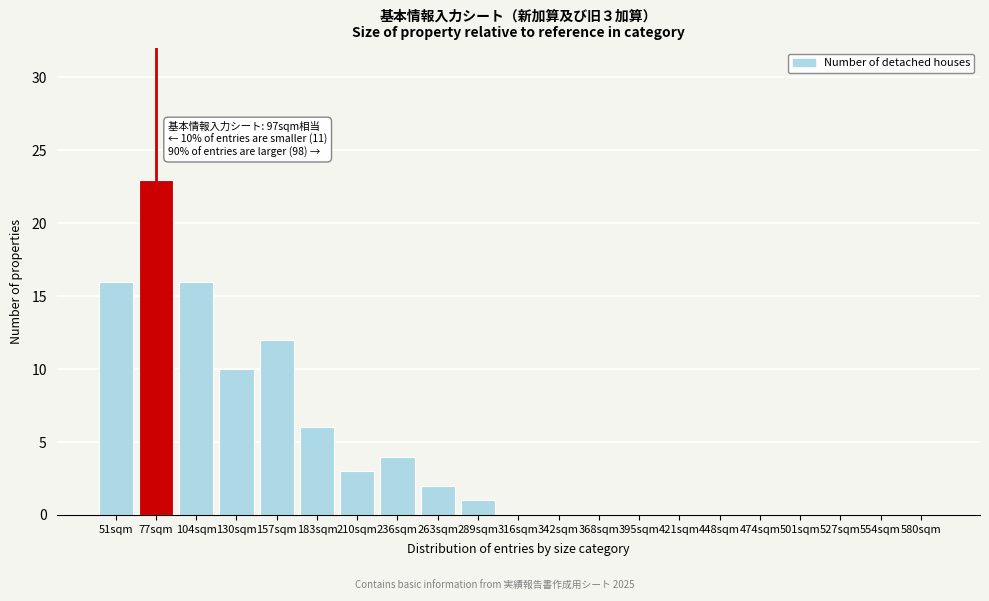

Reading right to left, list all the values displayed in this chart.

580sqm=0	554sqm=0	527sqm=0	501sqm=0	474sqm=0	448sqm=0	421sqm=0	395sqm=0	368sqm=0	342sqm=0	316sqm=0	289sqm=1	263sqm=2	236sqm=4	210sqm=3	183sqm=6	157sqm=12	130sqm=10	104sqm=16	77sqm=23	51sqm=16